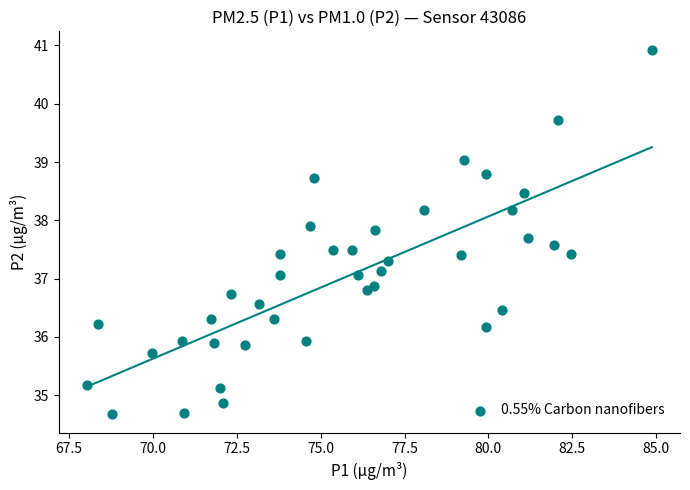

What is the range of Y values (max minus min)?

6.3